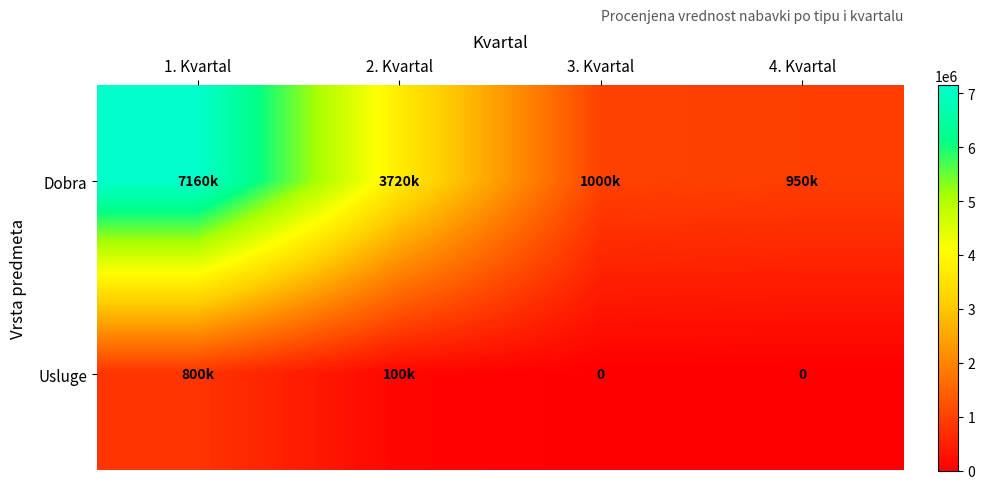

What is the difference between the Dobra values at 4. Kvartal and 3. Kvartal?

50000